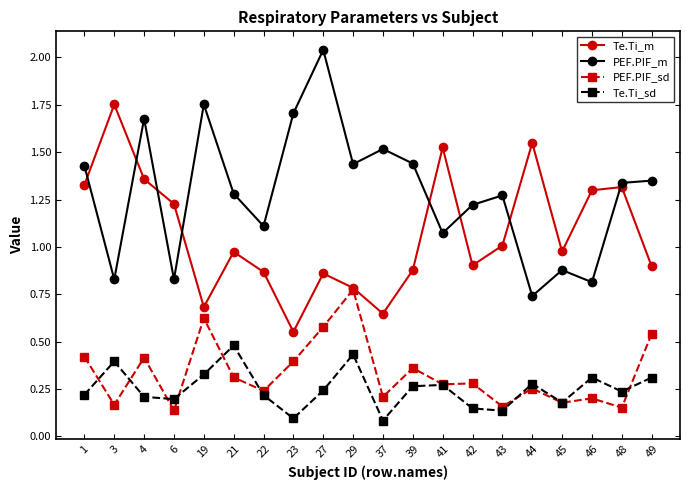

True or false: Te.Ti_m has a value of 0.8 at 29.

True